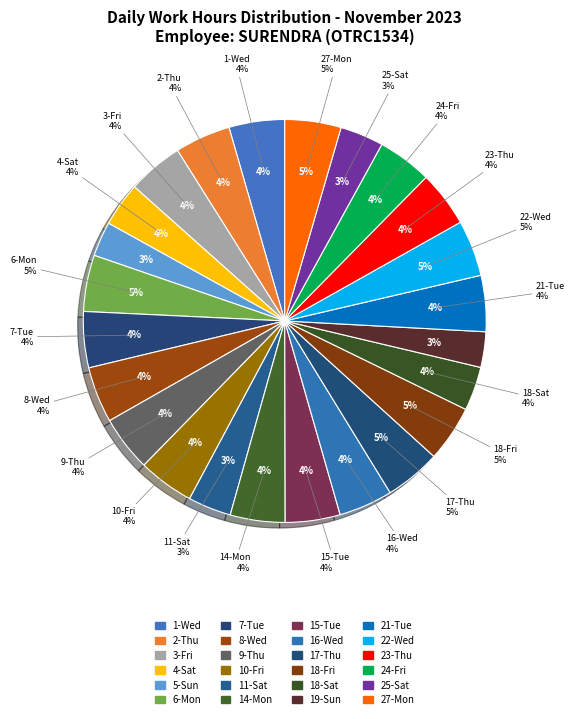

Between Wed and Sat, which is larger?

Wed